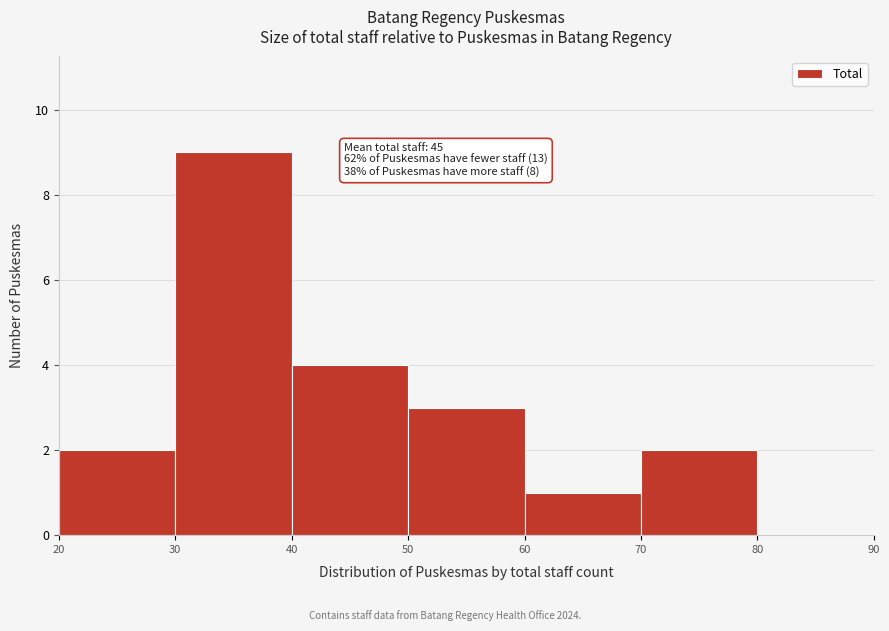

Which range on the x-axis has the tallest bar?

30 to 40